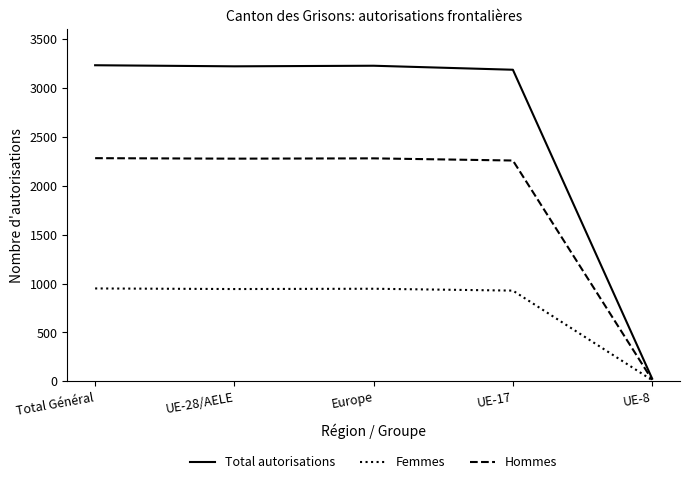

What is the greatest value displayed?

3232